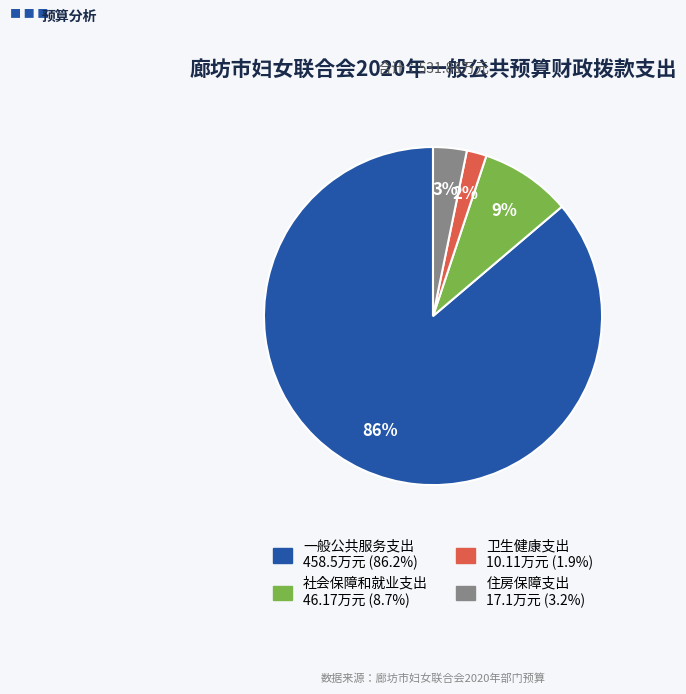

Which has a higher value, 卫生健康支出 or 社会保障和就业支出?

社会保障和就业支出